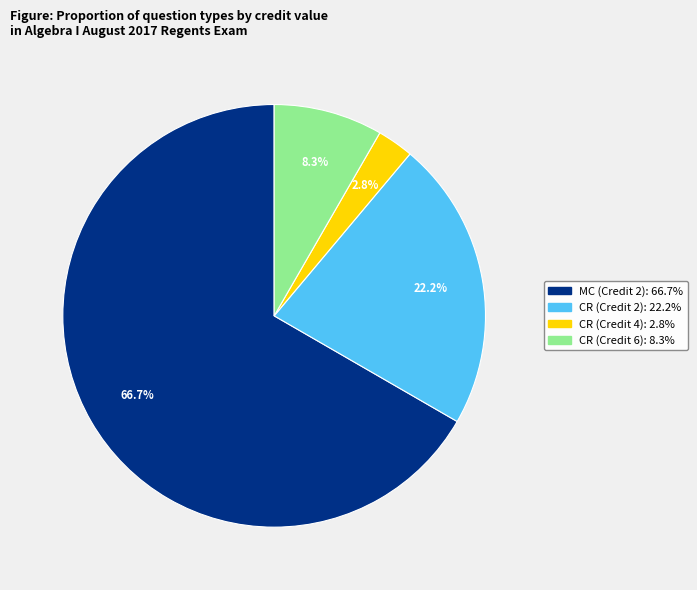

To the nearest percent, what is the average slice percentage?

25%